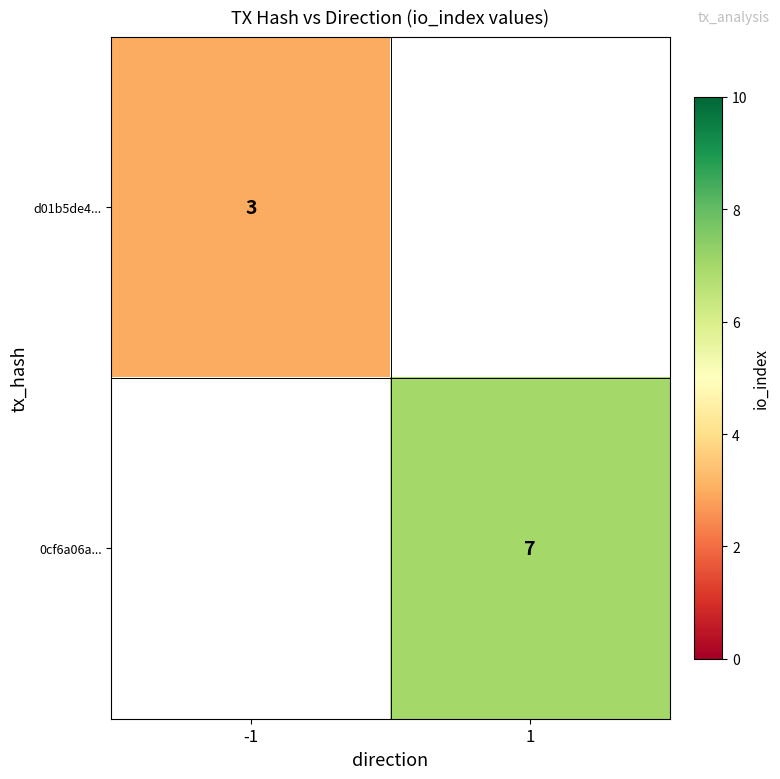

The 0cf6a06a... series shows 11 at 1. True or false?

False